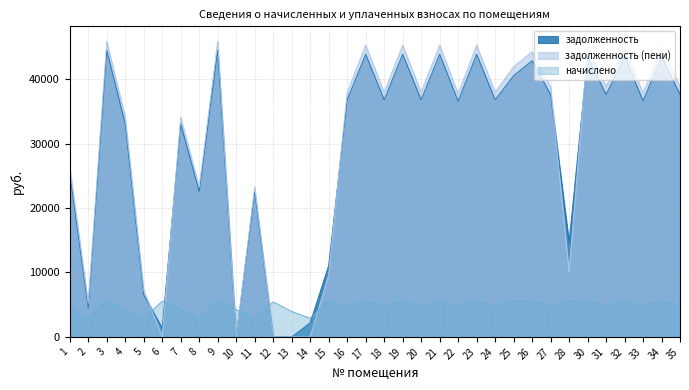

Reading left to right, list all the values displayed in this chart.

задолженность: 25366.4	4491.0	44484.4	33045.4	6545.7	1365.8	33045.4	22546.0	44484.4	0.0	22546.0	0.0	0.0	2173.1	11090.4	36803.1	43876.5	36803.1	43876.5	36803.1	43876.5	36582.2	43876.5	36803.1	40556.5	42881.7	37632.0	14648.8	43544.8	37632.0	43544.8	36632.0	43544.8	37632.0
задолженность (пени): 26503.0	5215.6	45914.0	34107.5	7270.4	0.0	34107.5	23270.6	45914.0	0.0	23270.6	1.7	0.0	0.0	9660.1	37985.9	45286.7	37985.9	45286.7	37985.9	45286.7	37757.9	45286.7	37985.9	41966.6	44259.8	38841.5	10048.3	44944.3	38841.5	44944.3	37841.5	44944.3	38841.5
начислено: 4546.6	2898.5	5718.7	4248.2	2898.5	5541.1	4248.2	2898.5	5718.7	4248.2	2898.5	5452.3	3949.8	2898.5	5718.7	4731.2	5640.6	4731.2	5640.6	4731.2	5640.6	4702.8	5640.6	4731.2	5640.6	5512.7	4837.8	5598.0	5598.0	4837.8	5598.0	4837.8	5598.0	4837.8